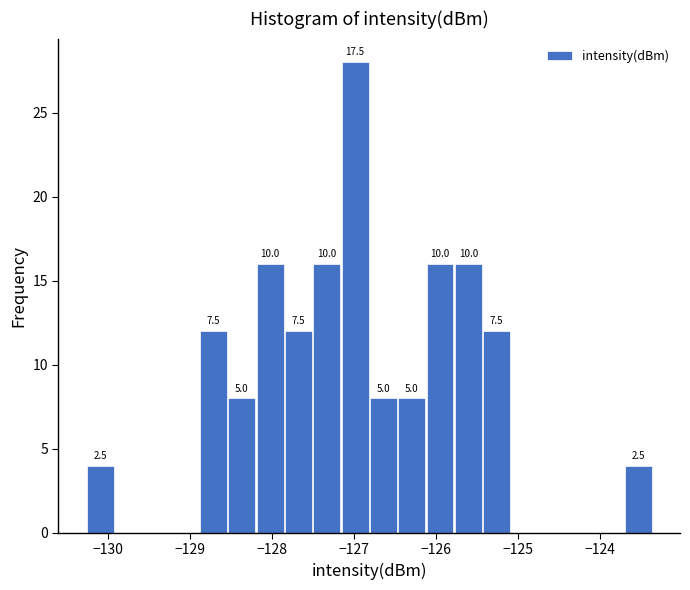

Read against the x-axis, roughly where is the centre of the tallest bar?

-127.0